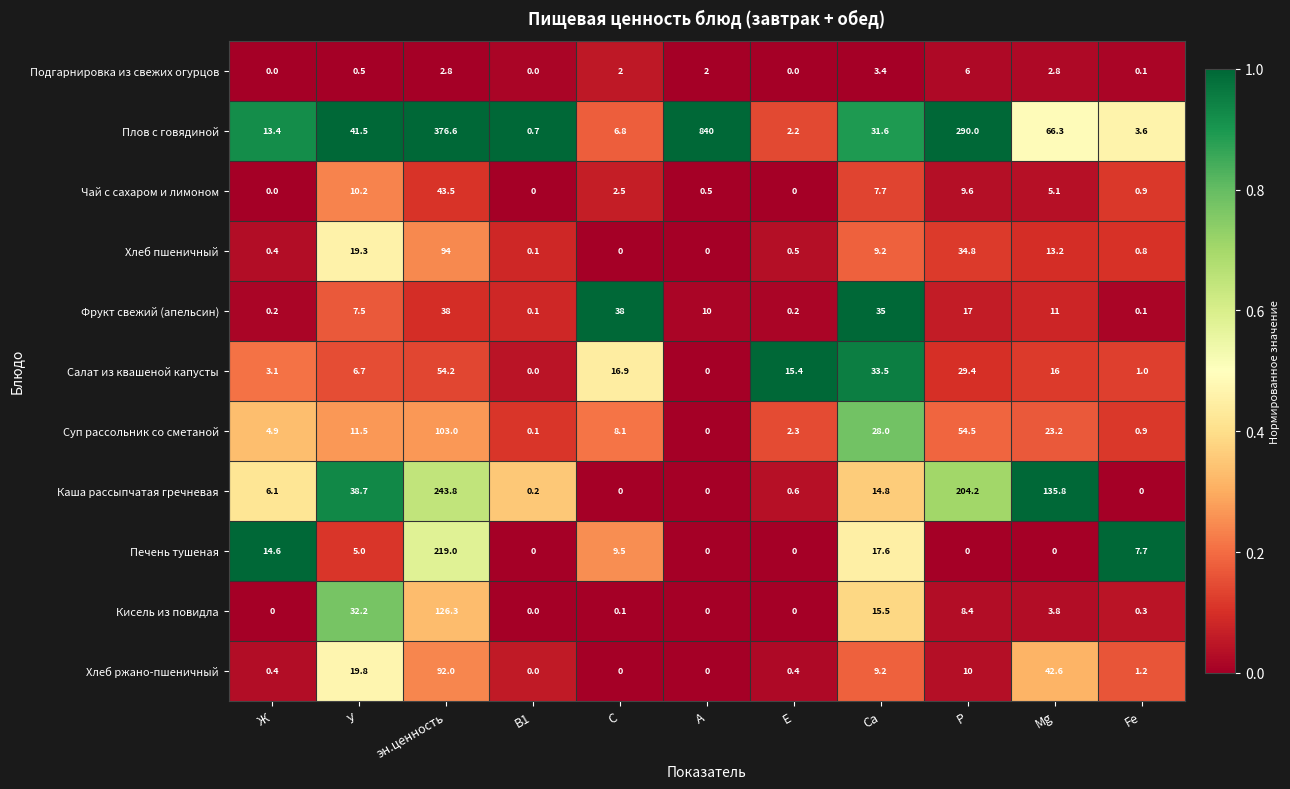

What is the difference between the Фрукт свежий (апельсин) values at Fe and У?

7.4